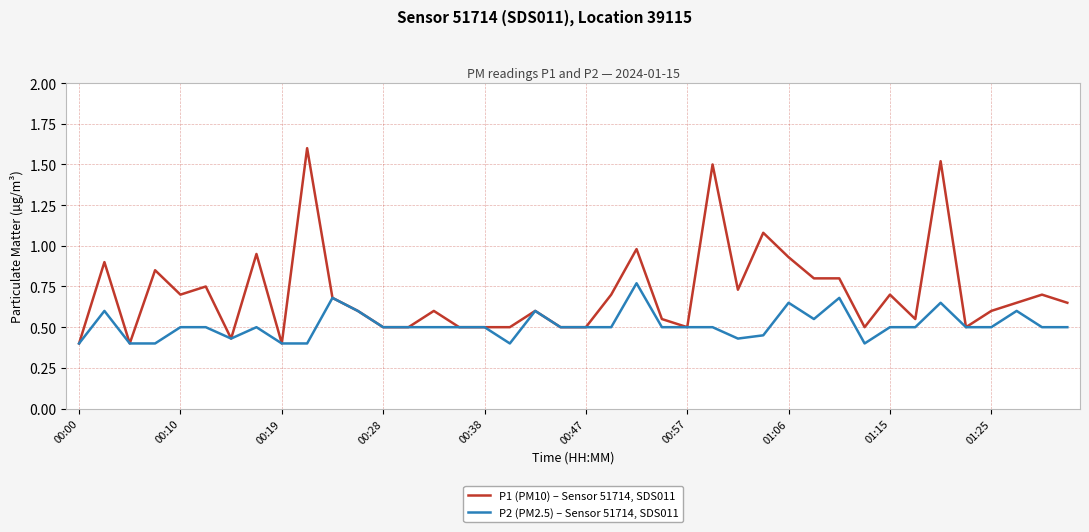

How many series are shown in this chart?

2